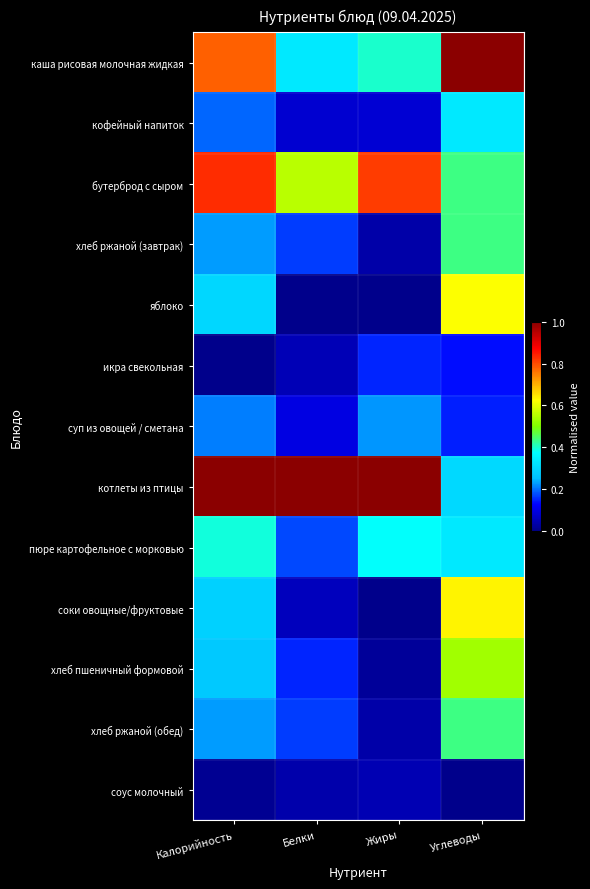

Rank the series at Калорийность from lowest to highest value.

икра свекольная, соус молочный, кофейный напиток, суп из овощей / сметана, хлеб ржаной (завтрак), хлеб ржаной (обед), хлеб пшеничный формовой, соки овощные/фруктовые, яблоко, пюре картофельное с морковью, каша рисовая молочная жидкая, бутерброд с сыром, котлеты из птицы